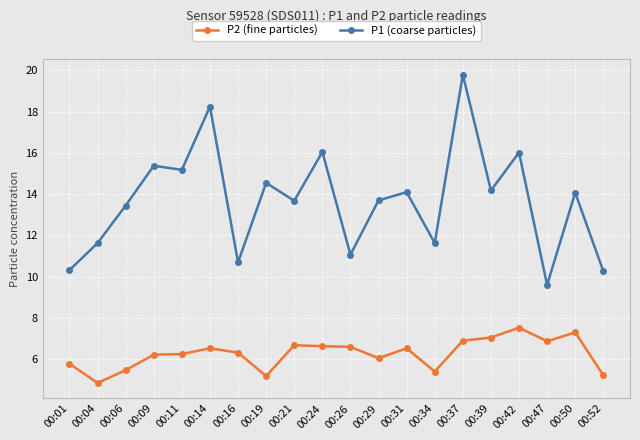

How many data points does each series have?

20